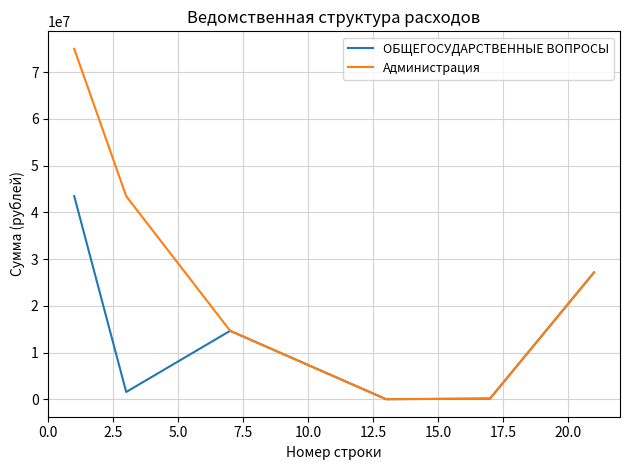

True or false: Администрация has more than 1 points higher than both neighbors.

False